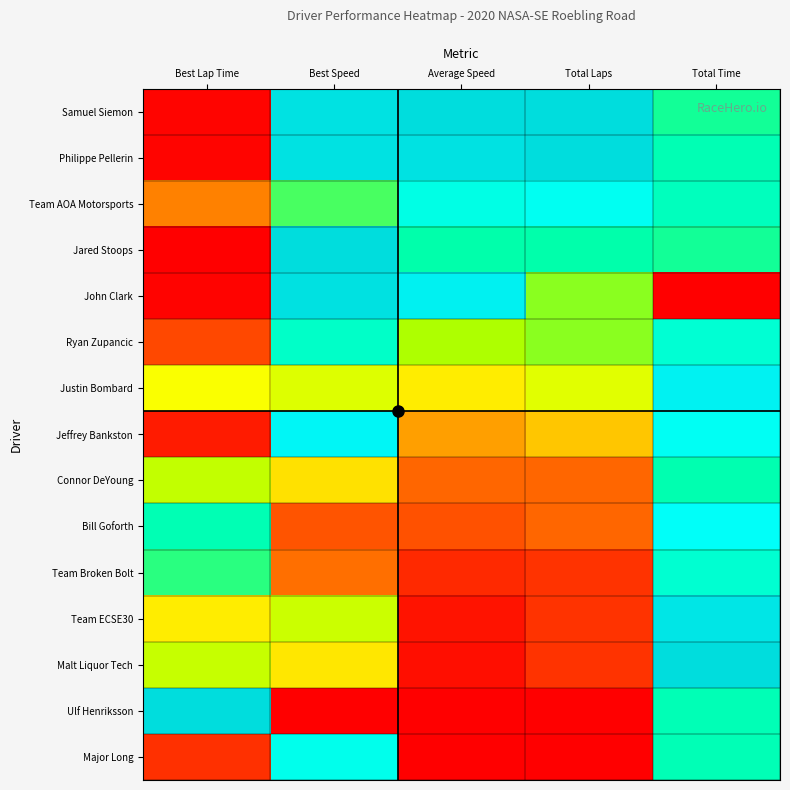

What is the total value across all series at Best Lap Time?

5.2